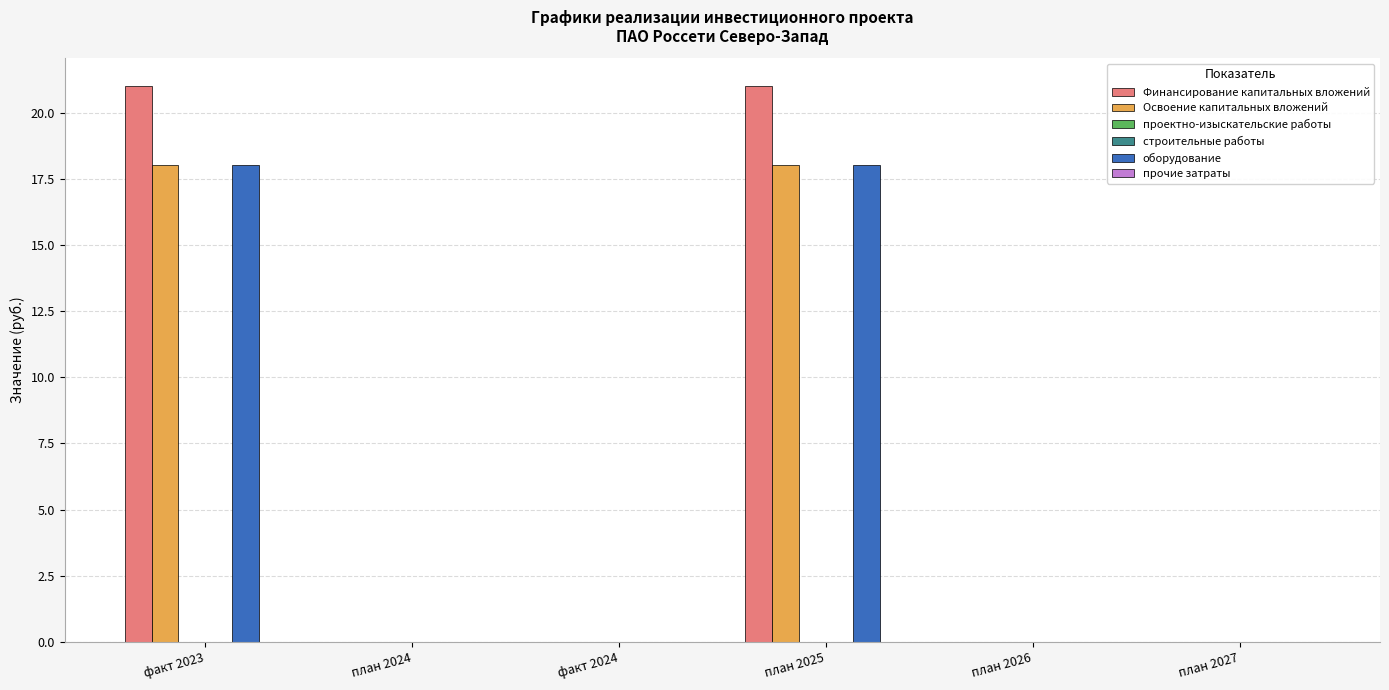

At which category is the sum across all series the highest?

факт 2023